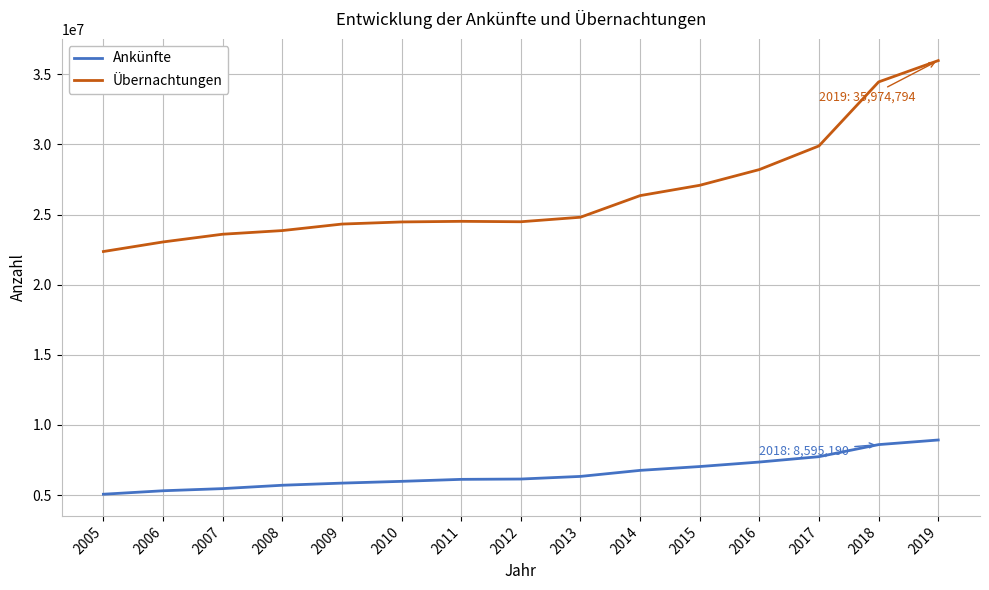

What is the difference between the maximum and minimum values in the Ankünfte series?

3866143